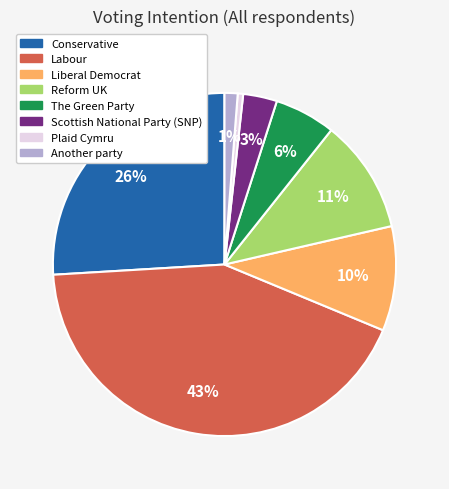

To the nearest percent, what is the difference between the Conservative and Liberal Democrat slice percentages?

16%